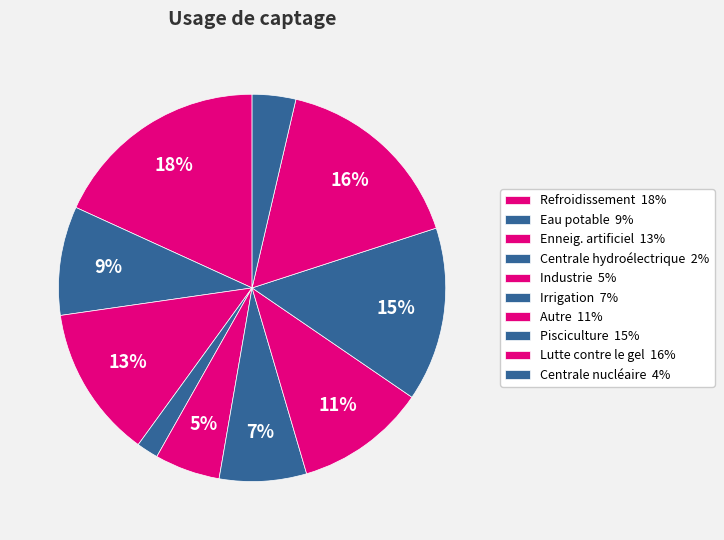

What percentage is NOT represented by Centrale hydroélectrique?

98.2%